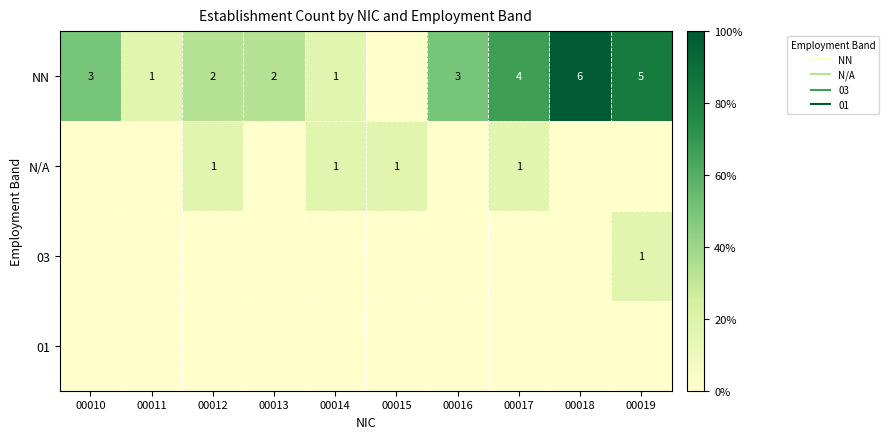

How many distinct data groups are displayed?

4